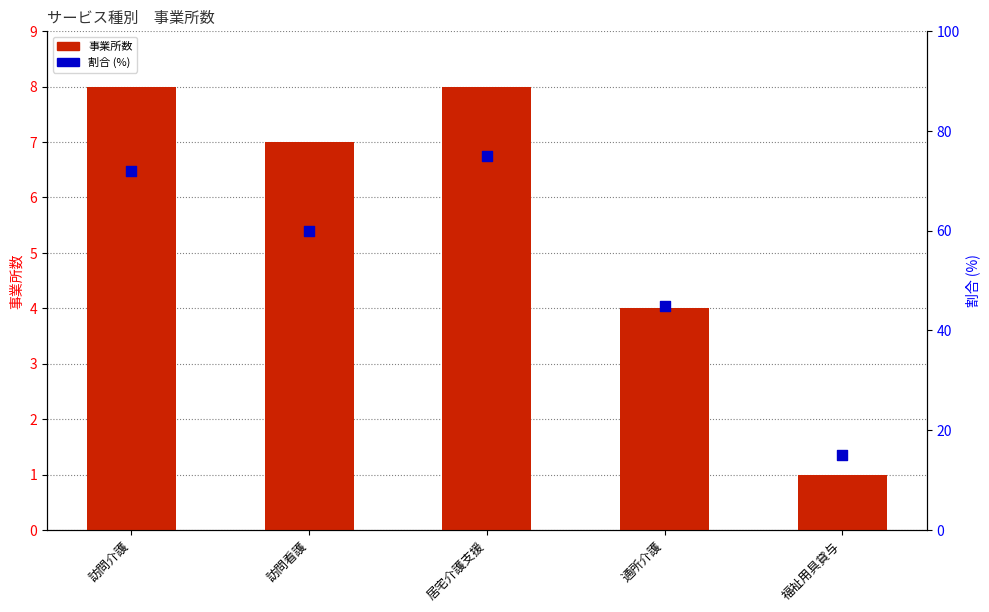

At how many categories does at least one series exceed 63?

2